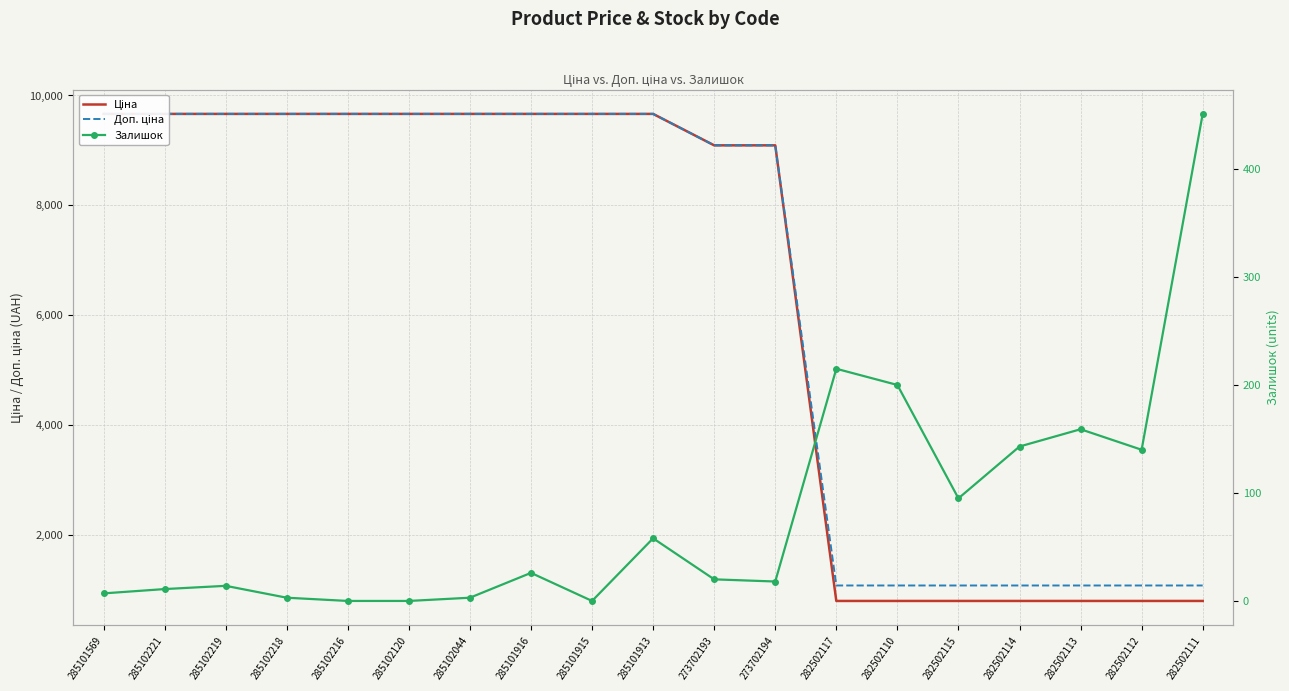

What is the spread (max minus min) of values at 285101916?

9638.7